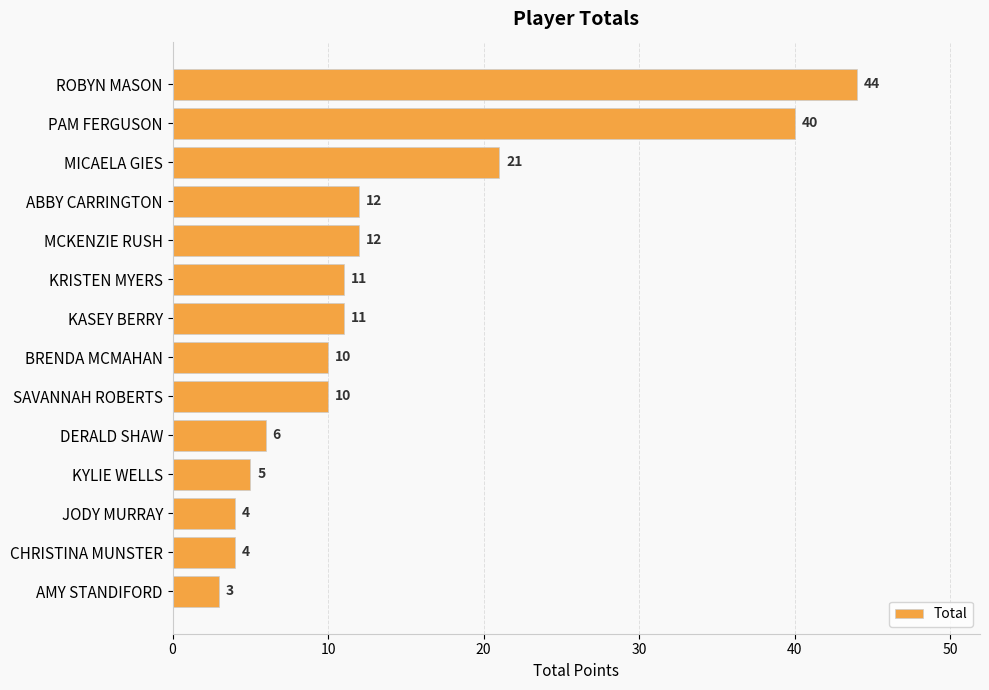

How many categories are shown in the chart?

14